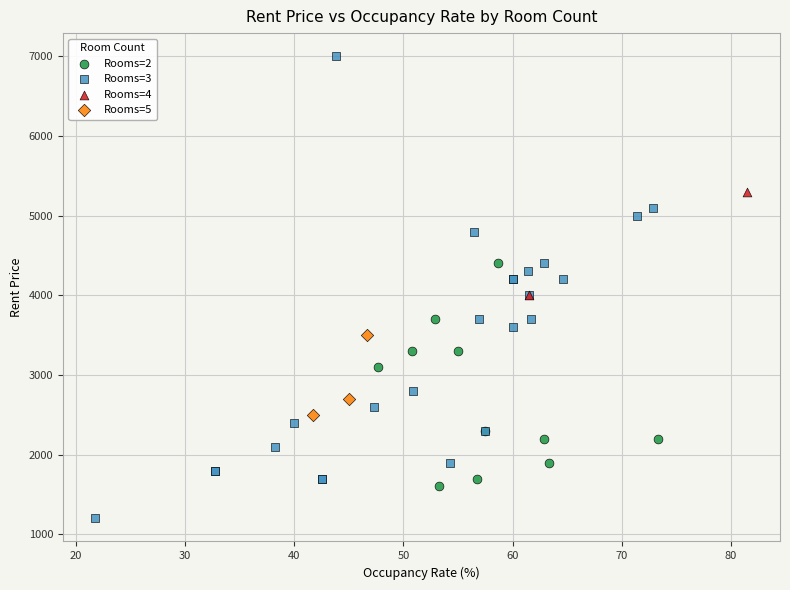

Which series contains the highest Y value?

Rooms=3